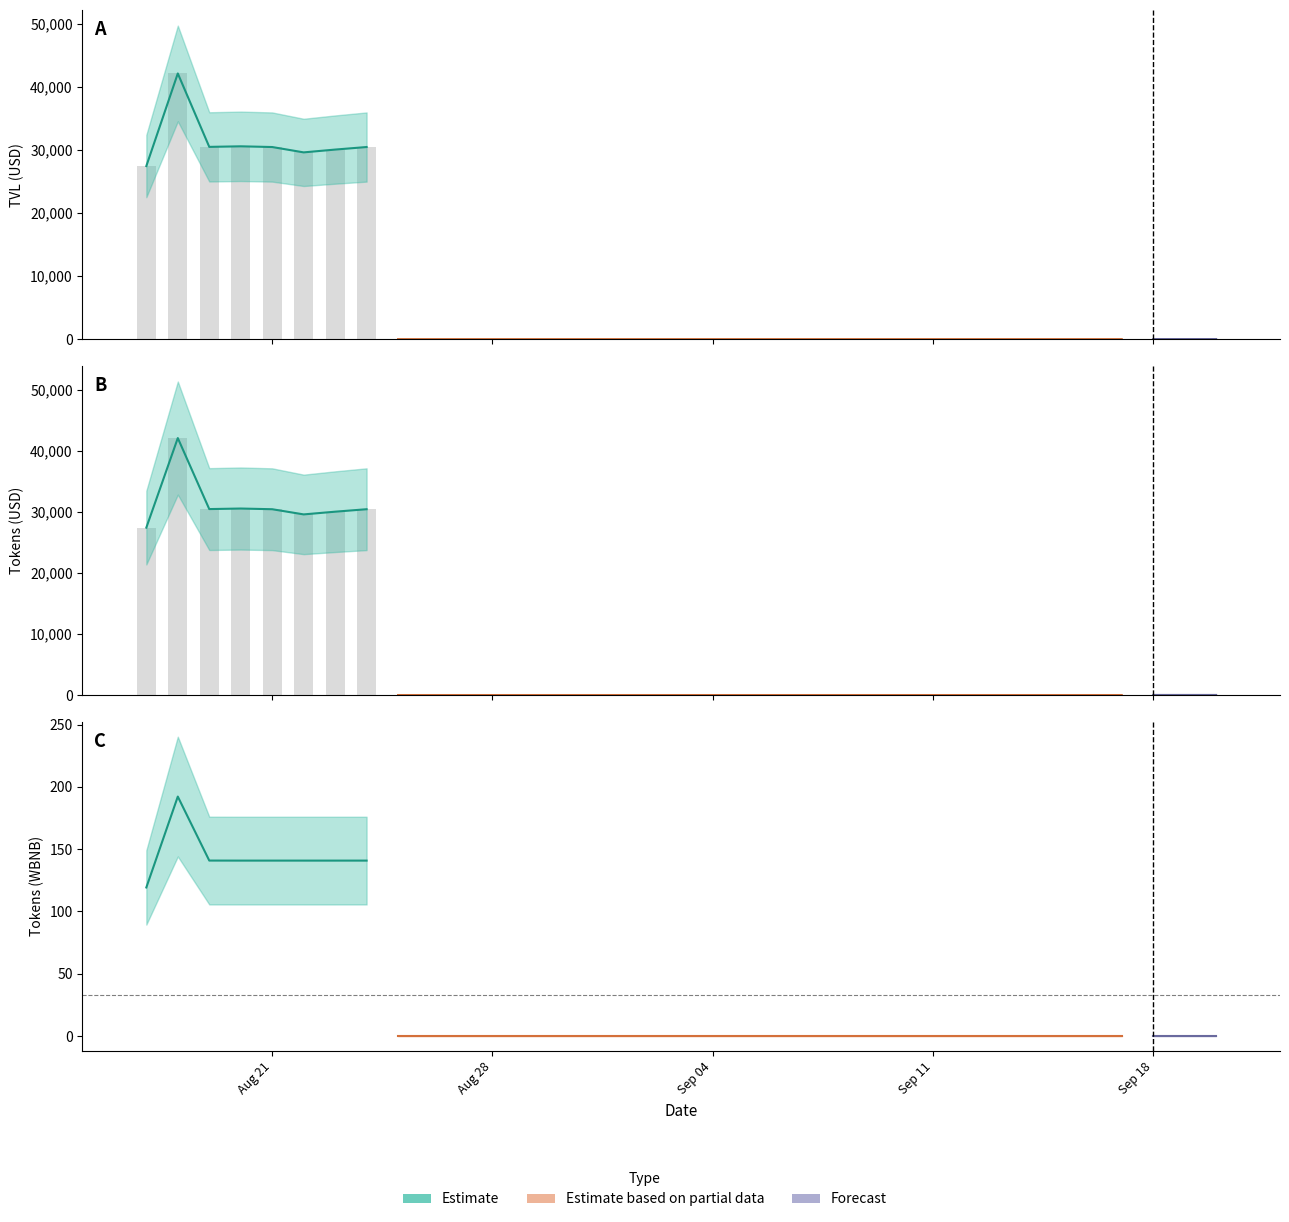

What is the difference between the maximum and minimum values in the Tokens_USD series?

42144.9